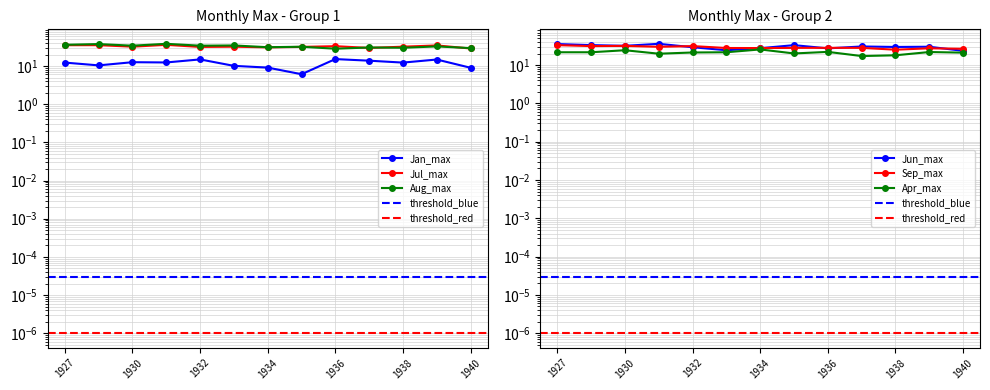

True or false: Jun_max has a value of 24.4 at 1933.

True